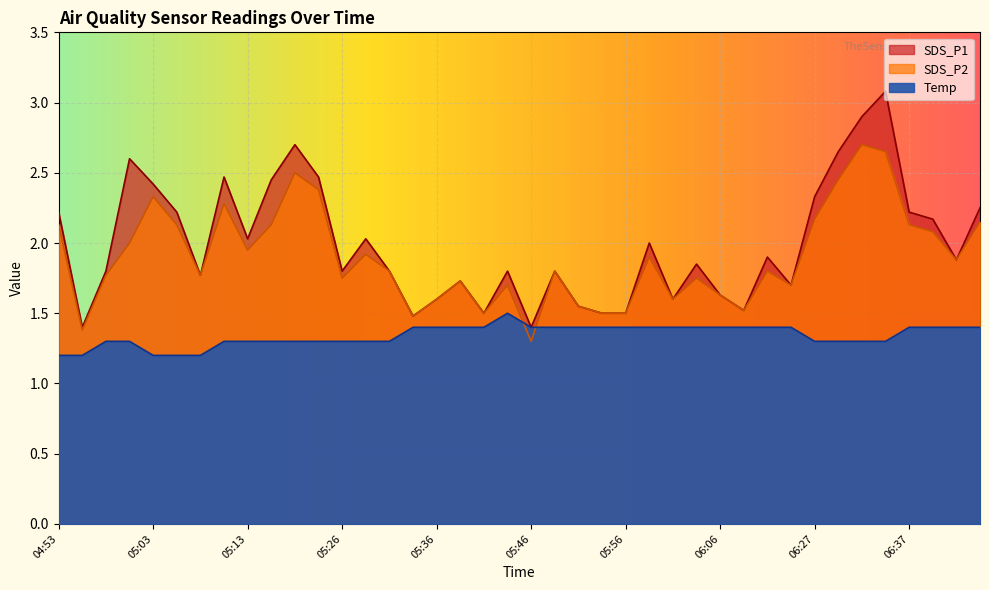

How many times do Temp and SDS_P2 cross each other?

2